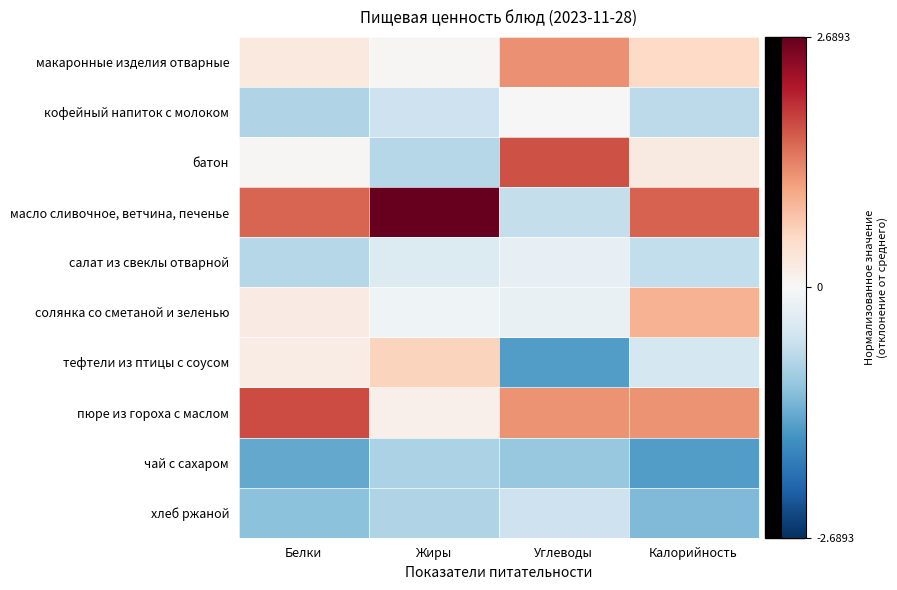

Reading left to right, transcribe all the data shown in this chart.

макаронные изделия отварные: Белки=0.3	Жиры=0.0	Углеводы=1.2	Калорийность=0.5
кофейный напиток с молоком: Белки=-0.8	Жиры=-0.6	Углеводы=-0.0	Калорийность=-0.7
батон: Белки=0.0	Жиры=-0.8	Углеводы=1.7	Калорийность=0.2
масло сливочное, ветчина, печенье: Белки=1.6	Жиры=2.7	Углеводы=-0.7	Калорийность=1.6
салат из свеклы отварной: Белки=-0.8	Жиры=-0.4	Углеводы=-0.2	Калорийность=-0.7
солянка со сметаной и зеленью: Белки=0.2	Жиры=-0.1	Углеводы=-0.2	Калорийность=0.9
тефтели из птицы с соусом: Белки=0.2	Жиры=0.6	Углеводы=-1.5	Калорийность=-0.5
пюре из гороха с маслом: Белки=1.8	Жиры=0.1	Углеводы=1.2	Калорийность=1.2
чай с сахаром: Белки=-1.4	Жиры=-0.8	Углеводы=-1.0	Калорийность=-1.5
хлеб ржаной: Белки=-1.1	Жиры=-0.8	Углеводы=-0.6	Калорийность=-1.2